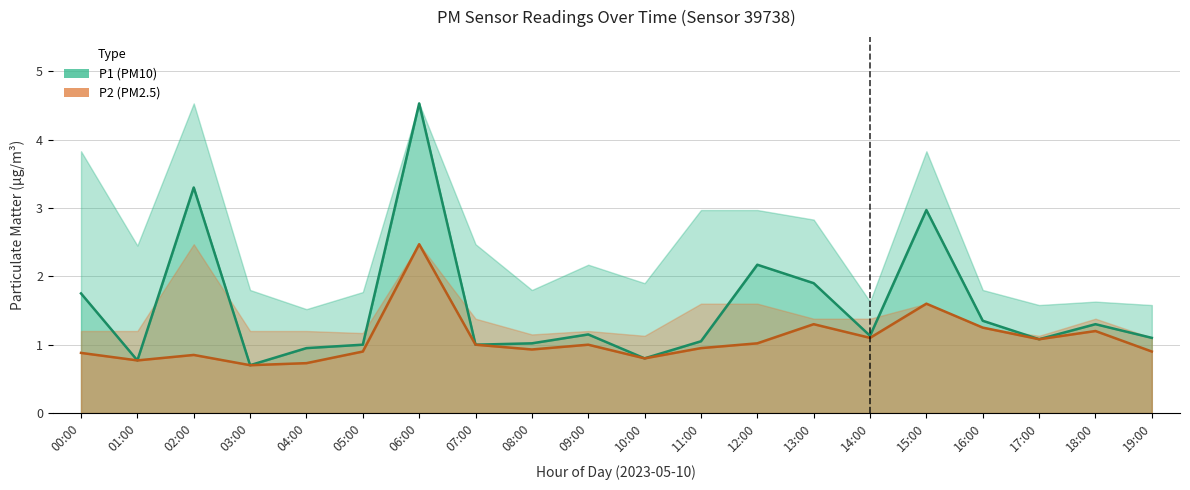

Which series has the largest total across all categories?

P1 mean